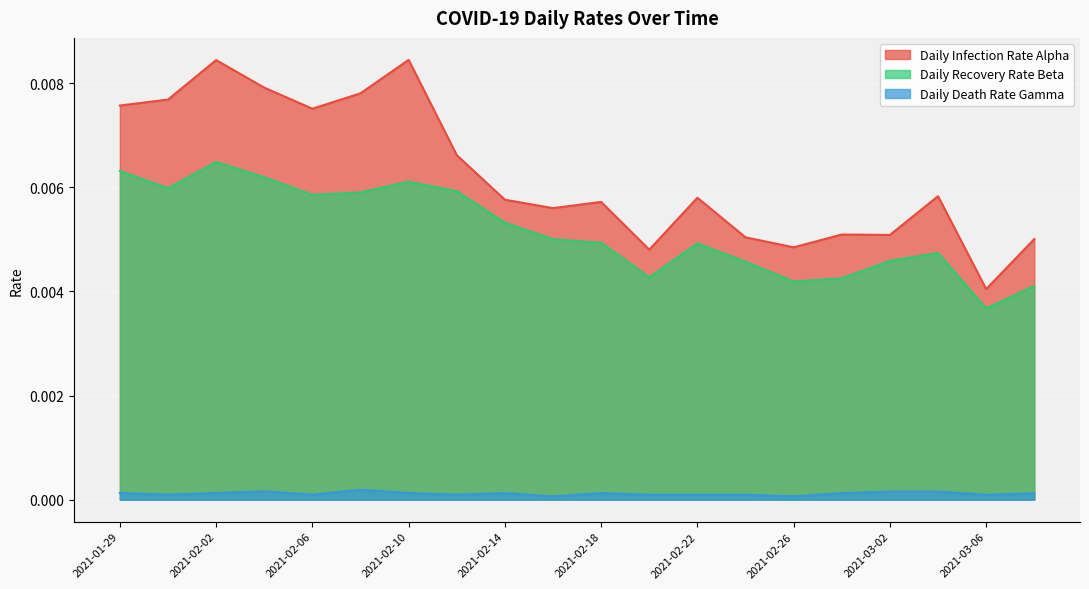

Reading left to right, transcribe all the data shown in this chart.

Daily Infection Rate Alpha: 2021-01-29=0.0	2021-01-31=0.0	2021-02-02=0.0	2021-02-04=0.0	2021-02-06=0.0	2021-02-08=0.0	2021-02-10=0.0	2021-02-12=0.0	2021-02-14=0.0	2021-02-16=0.0	2021-02-18=0.0	2021-02-20=0.0	2021-02-22=0.0	2021-02-24=0.0	2021-02-26=0.0	2021-02-28=0.0	2021-03-02=0.0	2021-03-04=0.0	2021-03-06=0.0	2021-03-08=0.0
Daily Recovery Rate Beta: 2021-01-29=0.0	2021-01-31=0.0	2021-02-02=0.0	2021-02-04=0.0	2021-02-06=0.0	2021-02-08=0.0	2021-02-10=0.0	2021-02-12=0.0	2021-02-14=0.0	2021-02-16=0.0	2021-02-18=0.0	2021-02-20=0.0	2021-02-22=0.0	2021-02-24=0.0	2021-02-26=0.0	2021-02-28=0.0	2021-03-02=0.0	2021-03-04=0.0	2021-03-06=0.0	2021-03-08=0.0
Daily Death Rate Gamma: 2021-01-29=0.0	2021-01-31=0.0	2021-02-02=0.0	2021-02-04=0.0	2021-02-06=0.0	2021-02-08=0.0	2021-02-10=0.0	2021-02-12=0.0	2021-02-14=0.0	2021-02-16=0.0	2021-02-18=0.0	2021-02-20=0.0	2021-02-22=0.0	2021-02-24=0.0	2021-02-26=0.0	2021-02-28=0.0	2021-03-02=0.0	2021-03-04=0.0	2021-03-06=0.0	2021-03-08=0.0